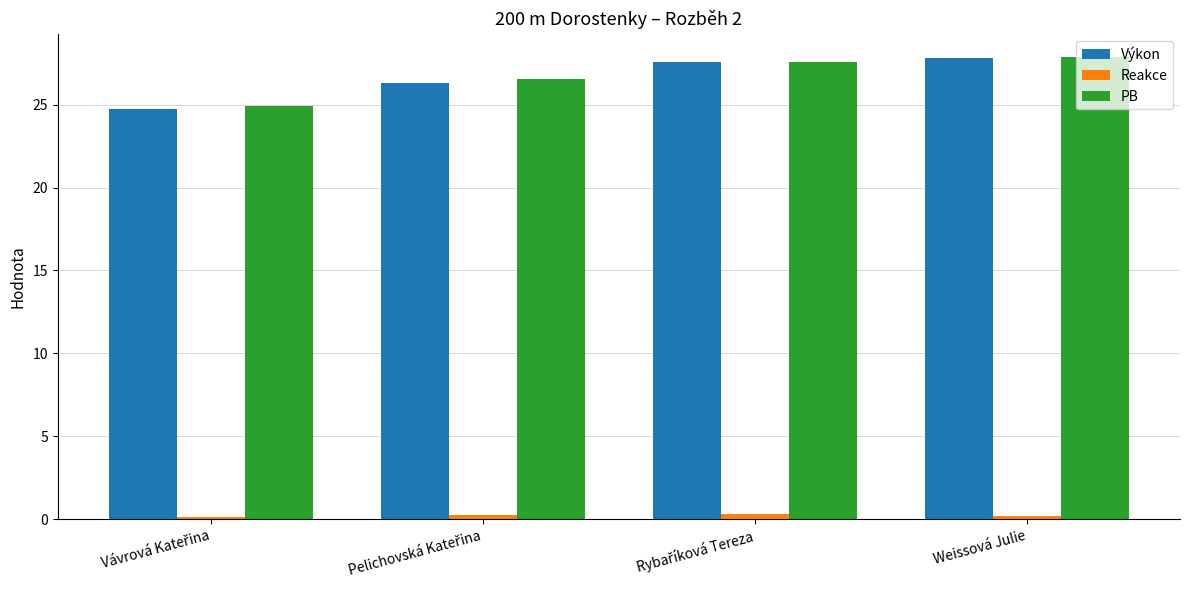

What is the maximum value for Výkon?

27.8